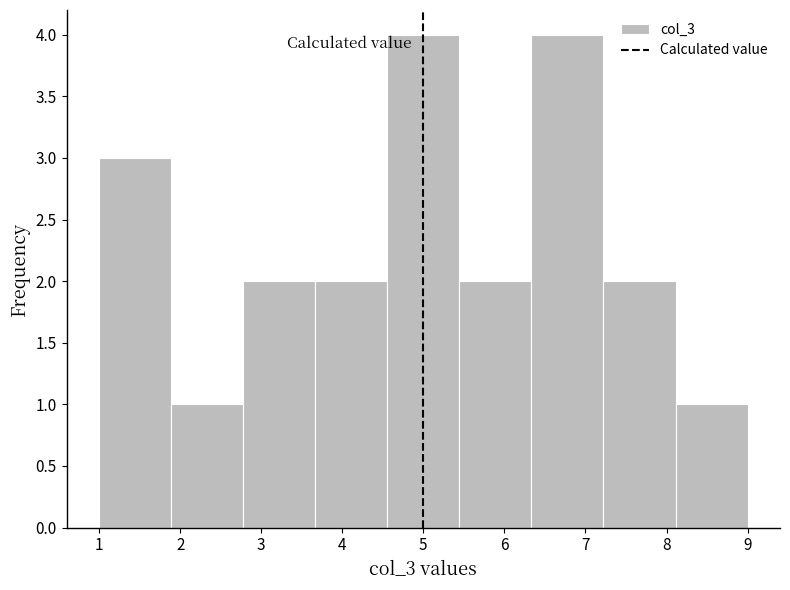

Reading left to right, transcribe this chart: for each bar, give the range it covers on the x-axis and its height. Neither the bar edges nor the heights are printed on the chart, so give them approximately, as read against the axes.

1.0 to 1.9: 3
1.9 to 2.8: 1
2.8 to 3.7: 2
3.7 to 4.6: 2
4.6 to 5.4: 4
5.4 to 6.3: 2
6.3 to 7.2: 4
7.2 to 8.1: 2
8.1 to 9.0: 1